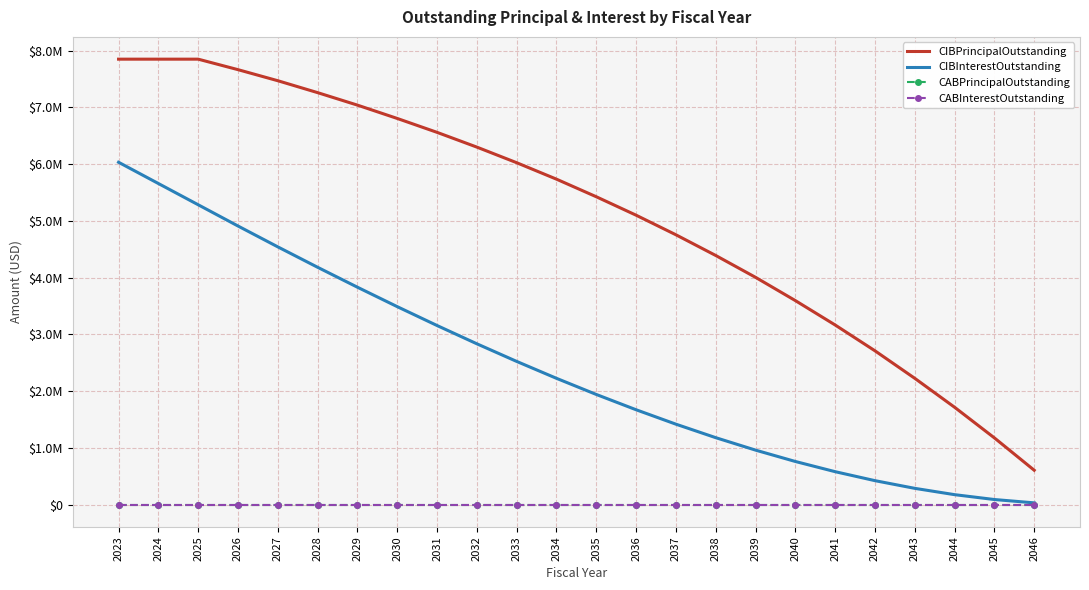

Which label corresponds to the largest value in the chart?

2023